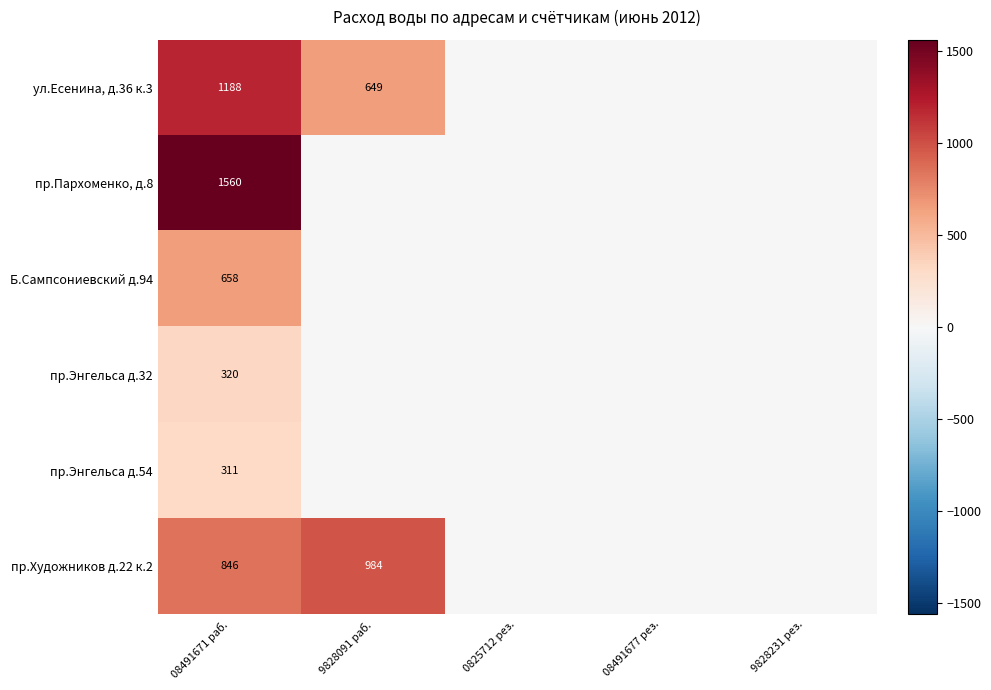

Is it true that пр.Художников д.22 к.2 equals -527 at 08491677 рез.?

False